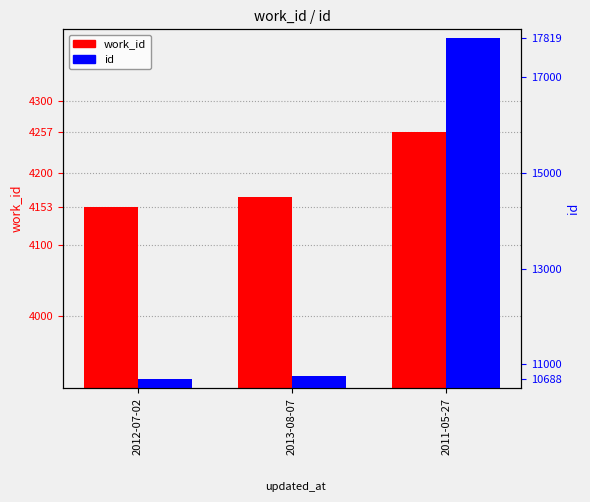

Which series has the widest spread of values?

id